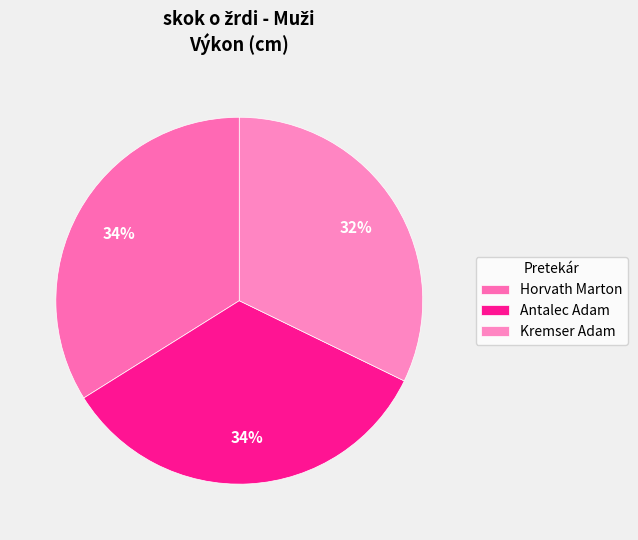

Is it true that Horvath Marton is 22% of the pie?

False